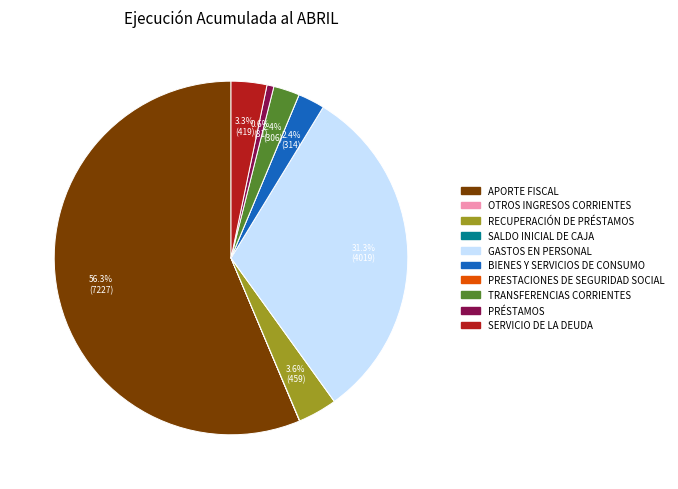

What is the largest slice in the pie chart?

APORTE FISCAL